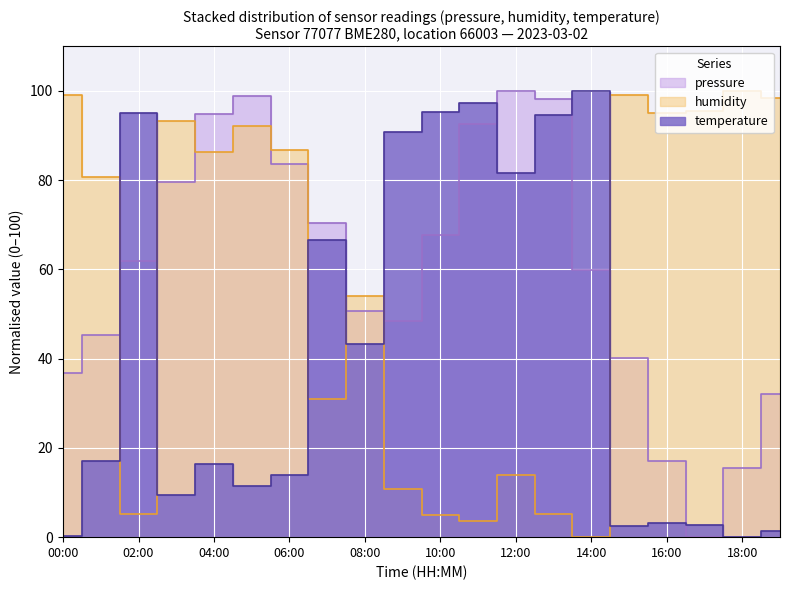

What is the average value of the pressure series?

59.7